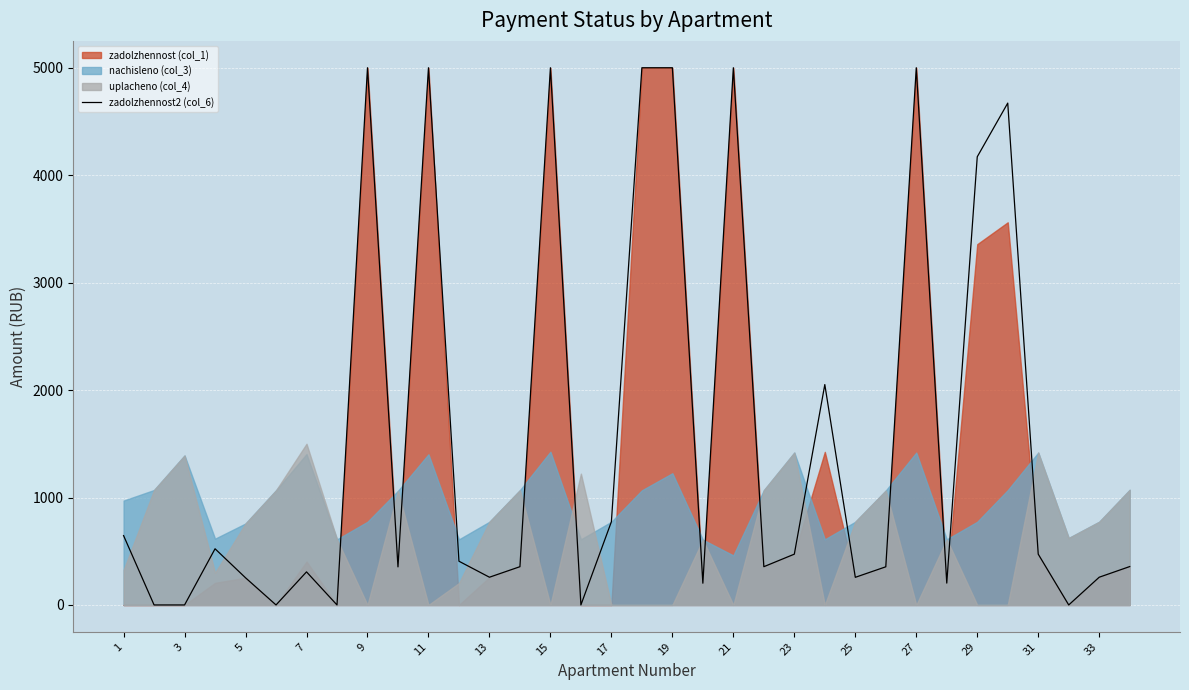

What is the maximum value shown in the chart?

5000.0